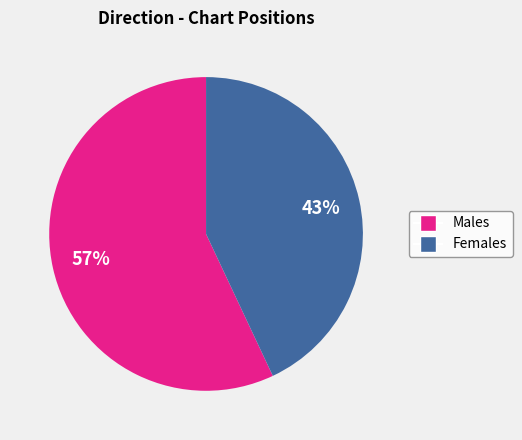

Does any single category account for the majority?

Yes